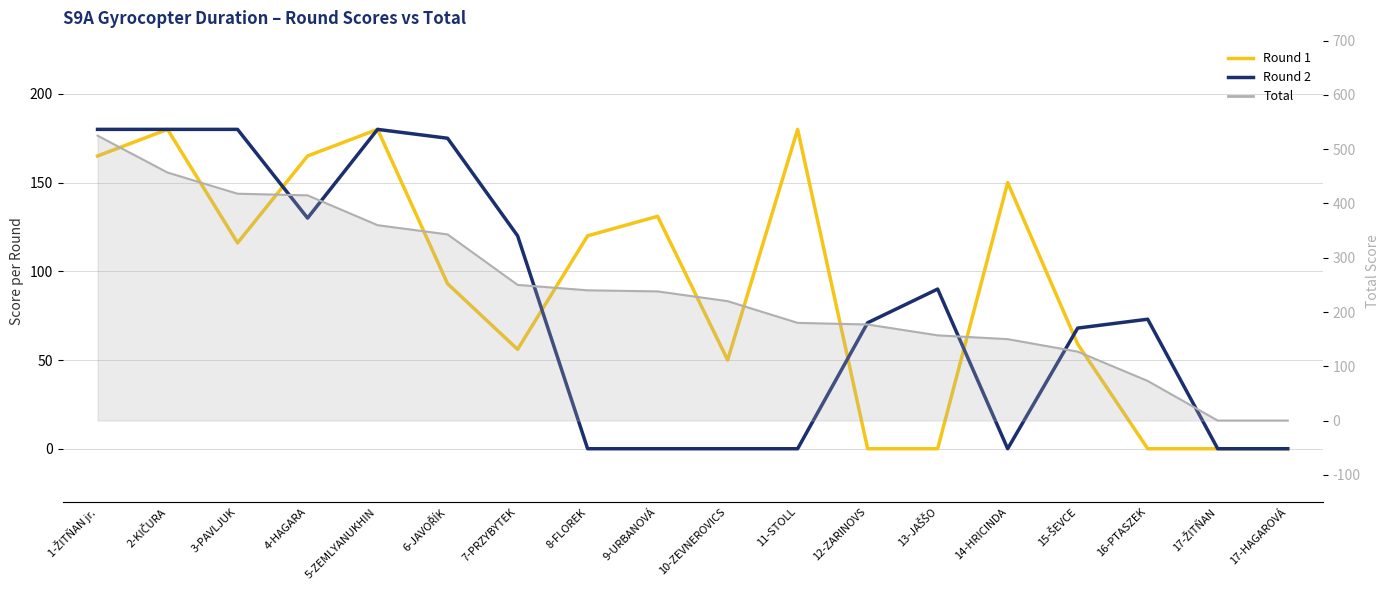

What is the difference between the highest and lowest values at 6-JAVOŘÍK?

250